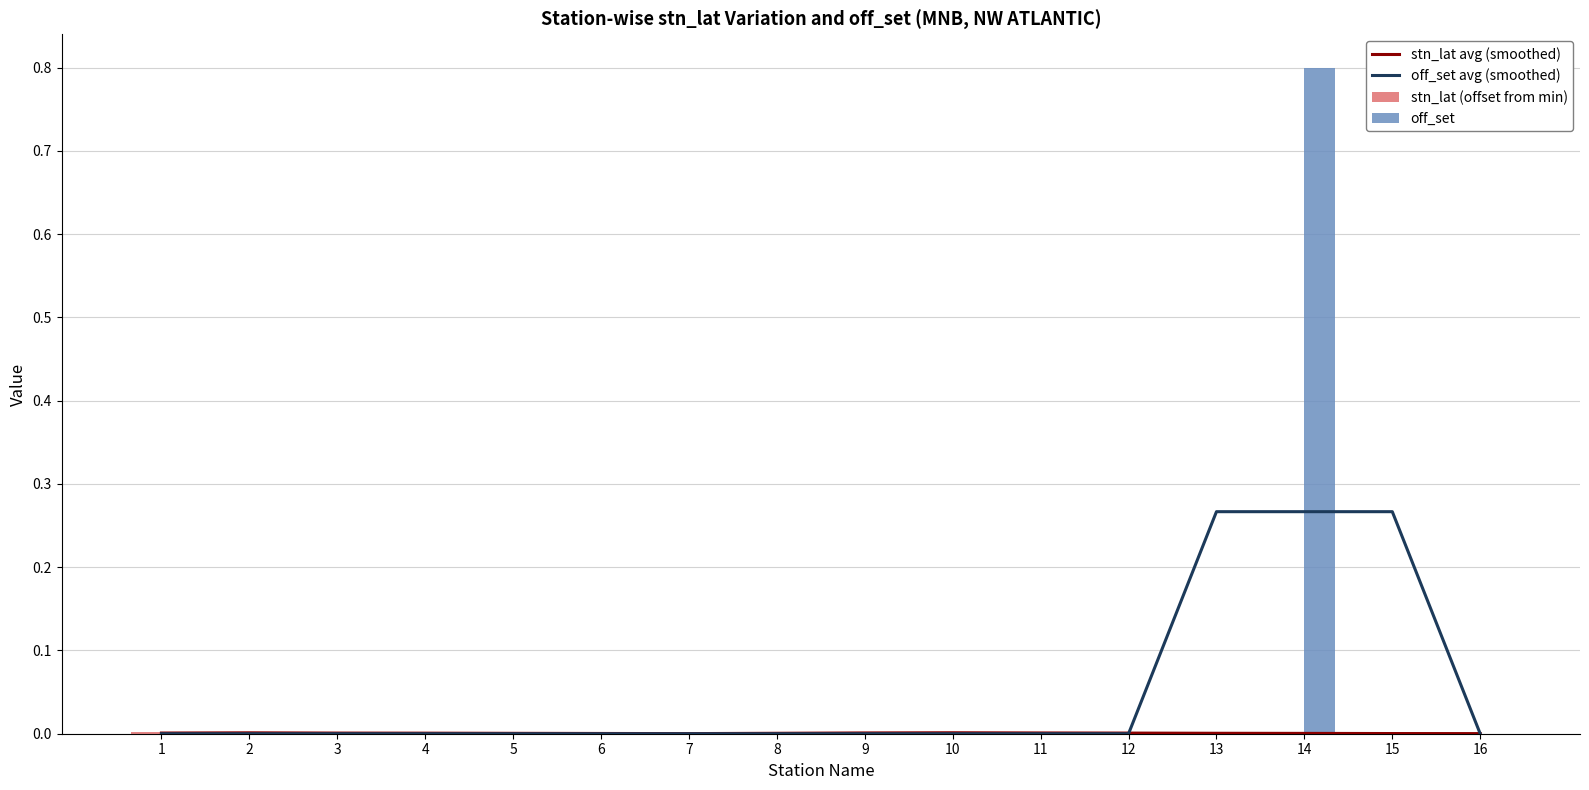

True or false: stn_lat avg (smoothed) has a value of 0.0 at 8.

False